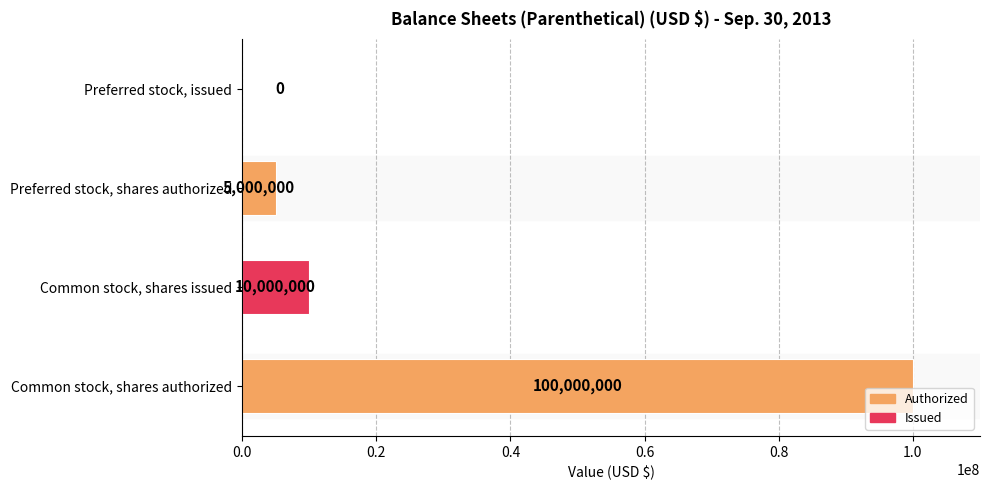

What is the change in value from Common stock, shares issued to Preferred stock, shares authorized?

-5000000